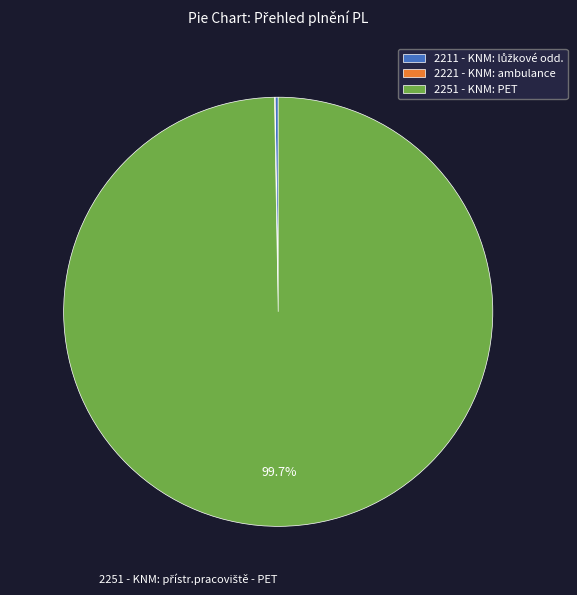

Which slice represents more than half of the pie?

2251 - KNM: PET